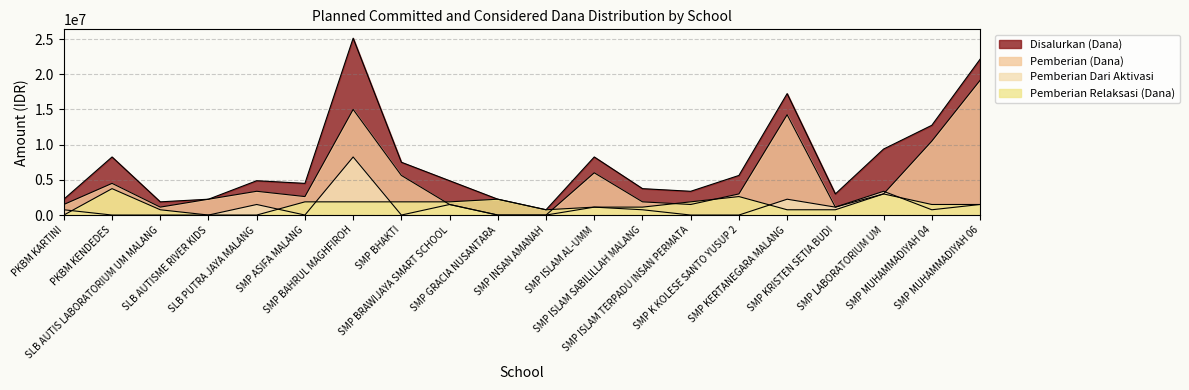

Does the chart have visible grid lines?

Yes